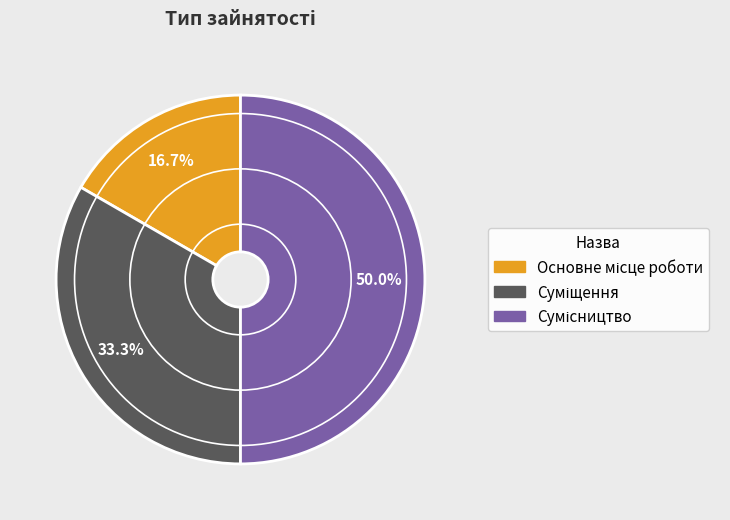

True or false: Сумісництво accounts for 50% of the total.

True